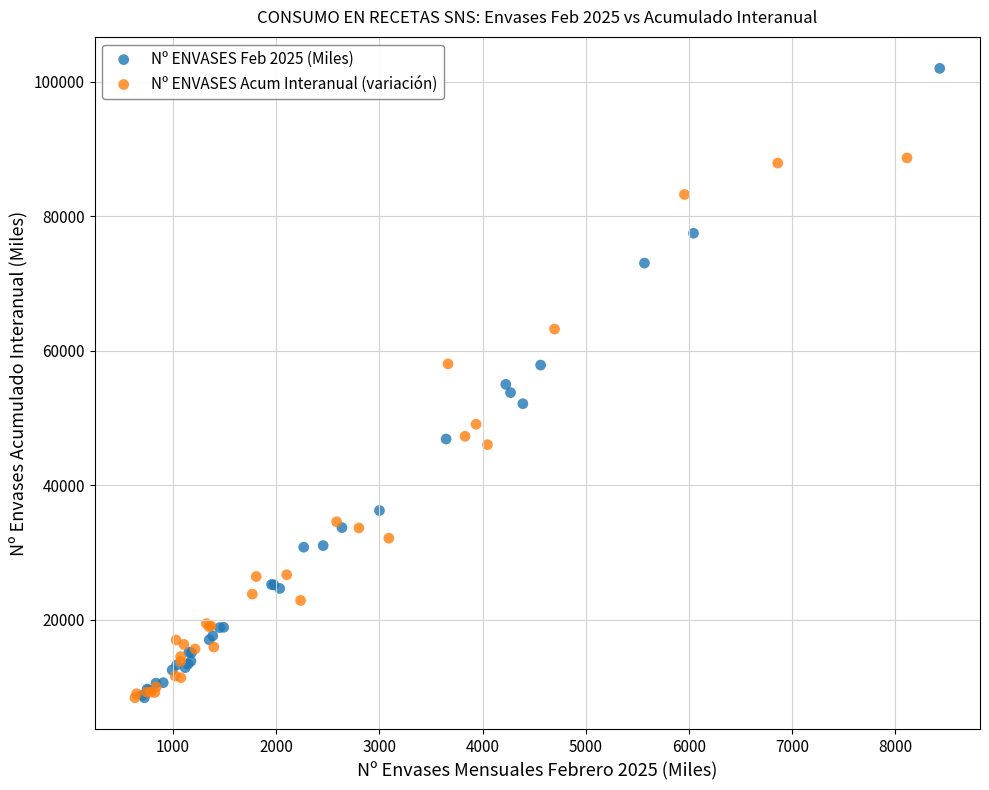

Which series has the largest Y range (max minus min)?

Nº ENVASES Feb 2025 (Miles)